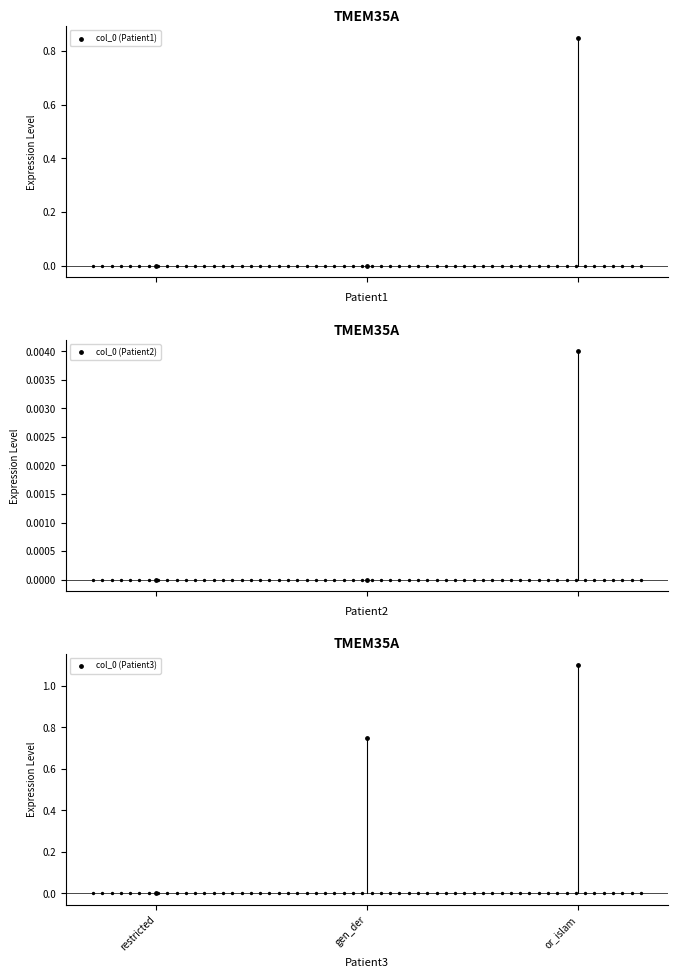

Is the value of col_0 (Patient2) at restricted greater than the value of col_0 (Patient3) at restricted?

No